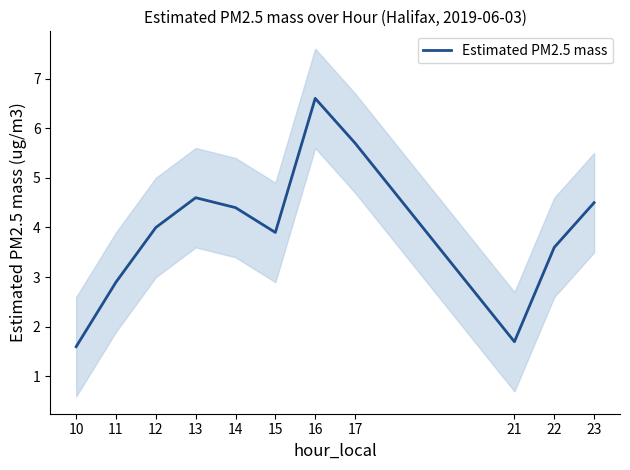

Reading right to left, extract all data points from this chart.

23=4.5	22=3.6	21=1.7	17=5.7	16=6.6	15=3.9	14=4.4	13=4.6	12=4.0	11=2.9	10=1.6